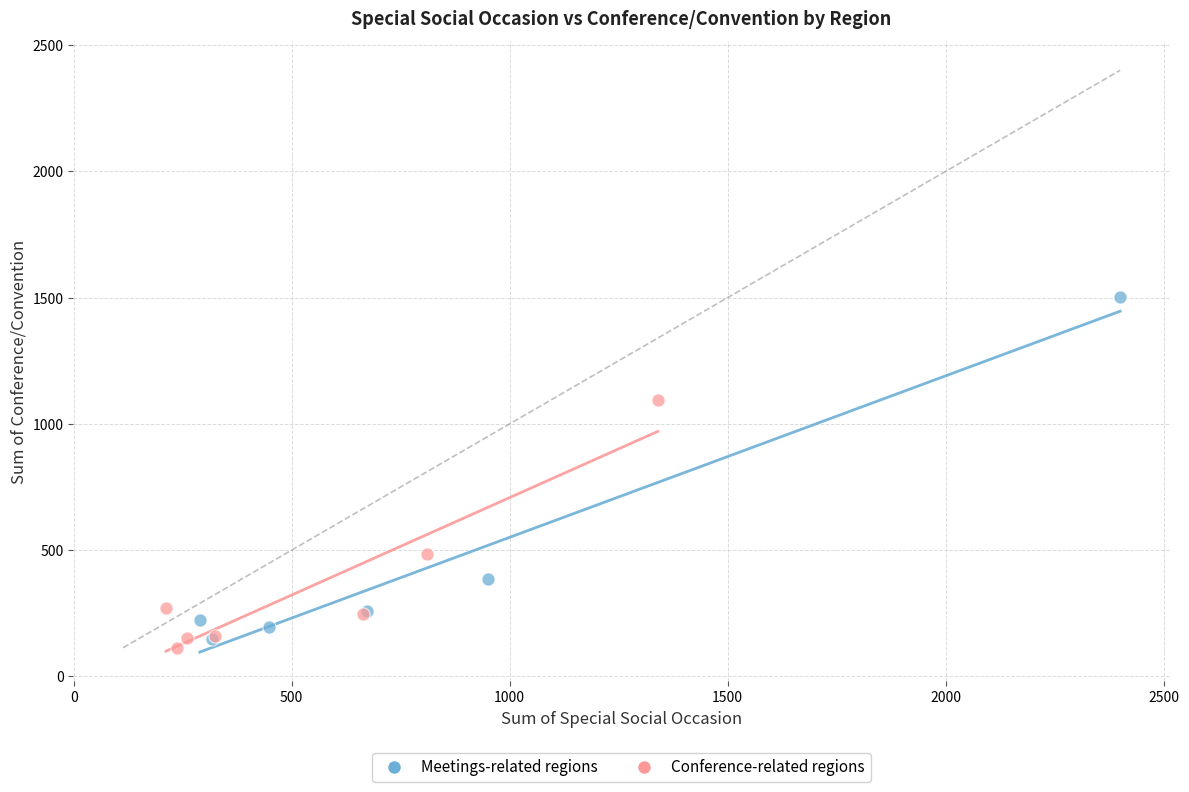

Which series has the widest spread of Y values?

Meetings-related regions